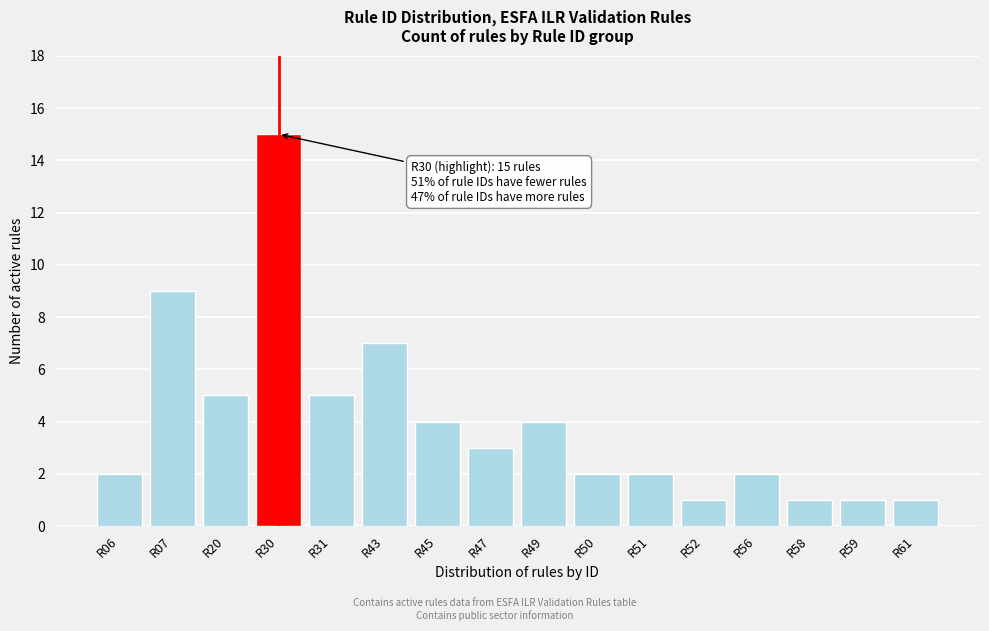

Reading left to right, extract all data points from this chart.

2	9	5	15	5	7	4	3	4	2	2	1	2	1	1	1